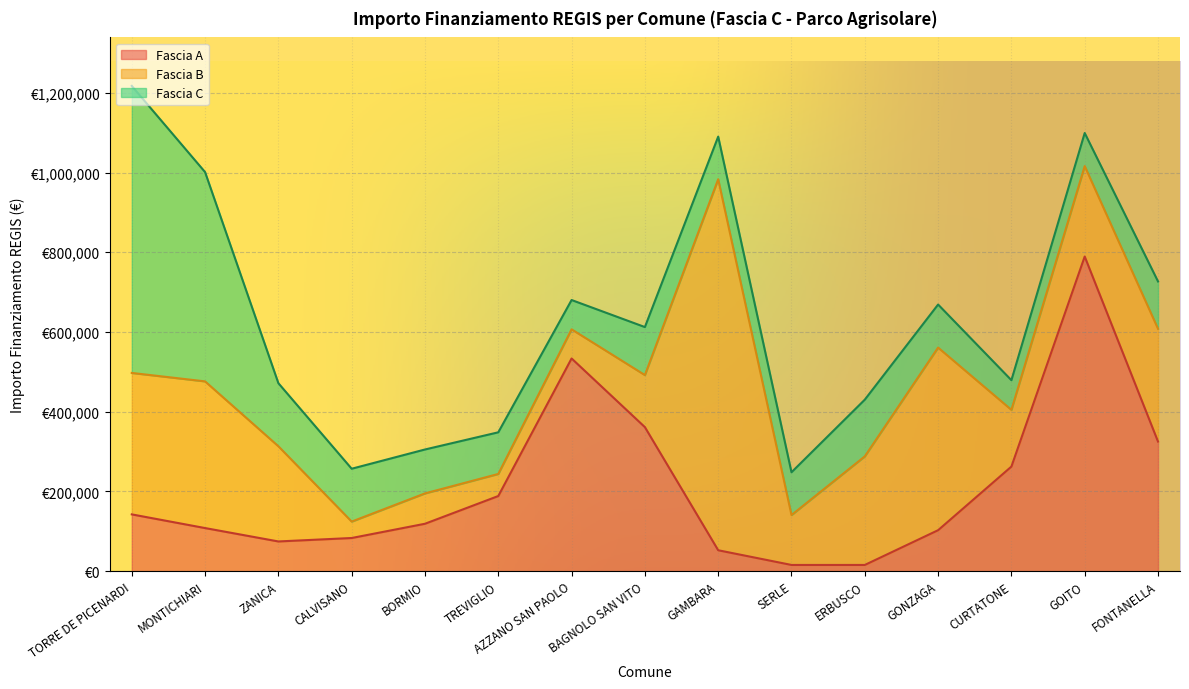

What are all the series names shown in the legend?

Fascia A, Fascia B, Fascia C